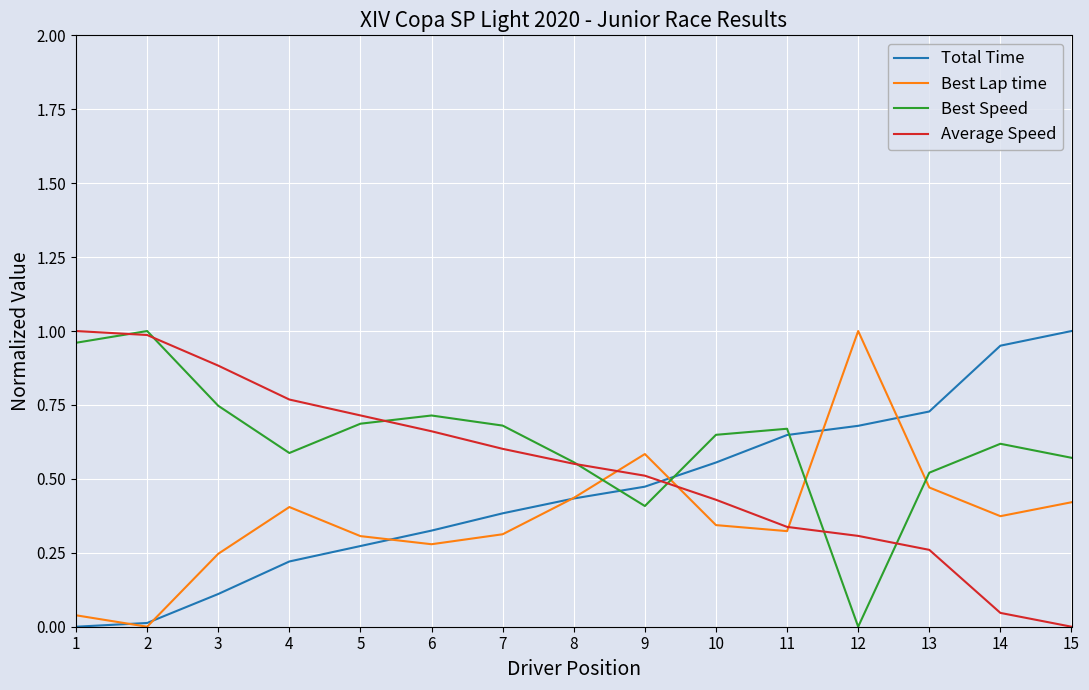

Which series has the largest total across all categories?

Best Speed